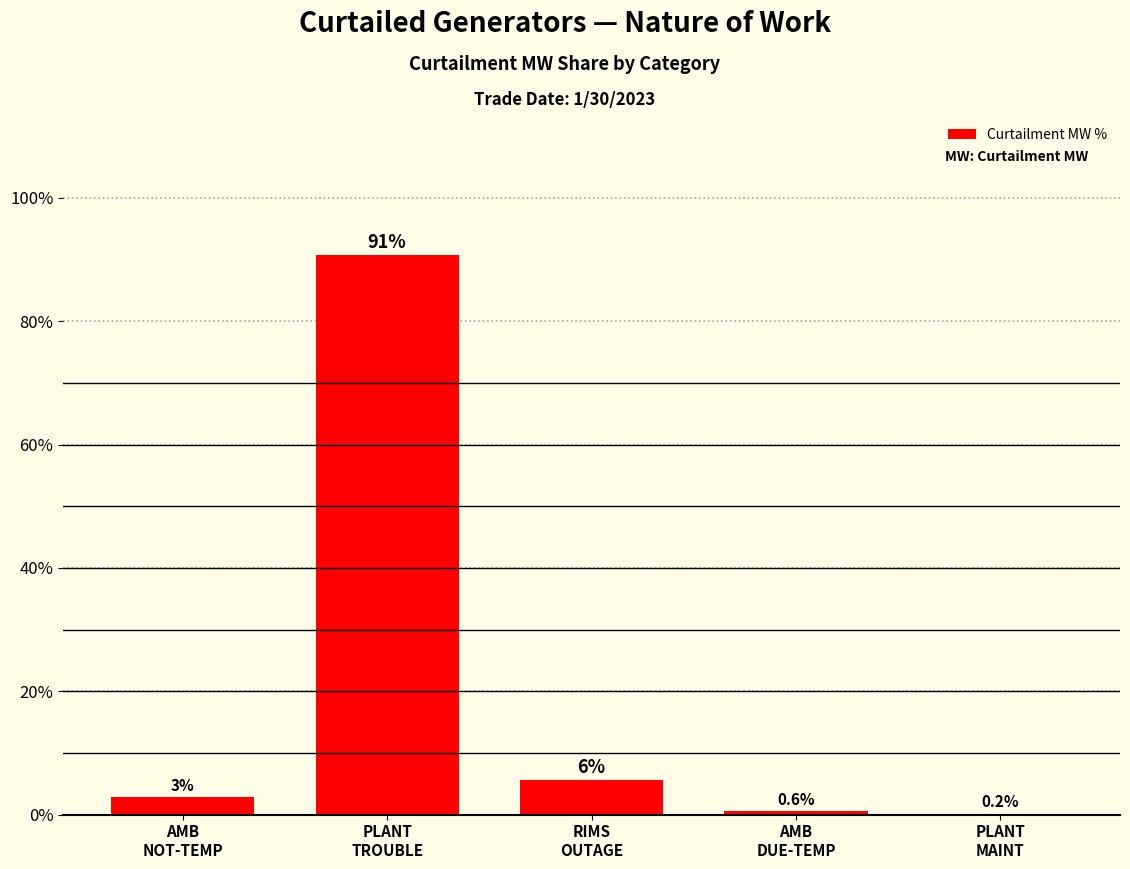

What is the maximum value shown in the chart?

90.8